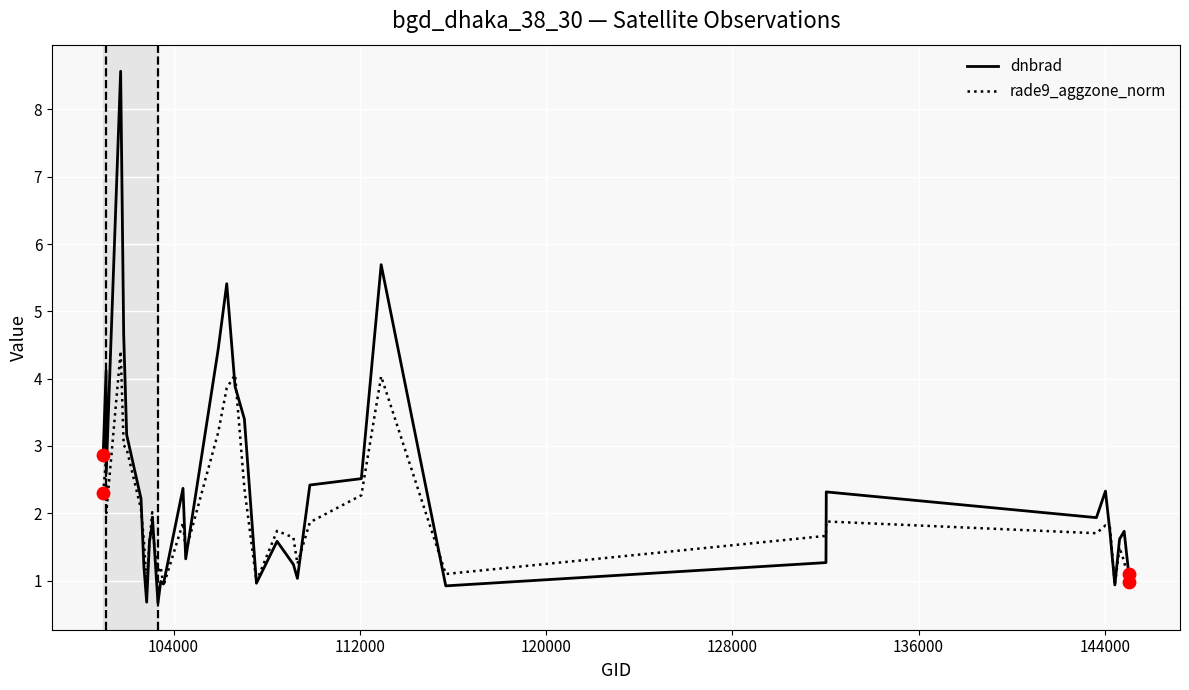

Which series has the largest total across all categories?

dnbrad